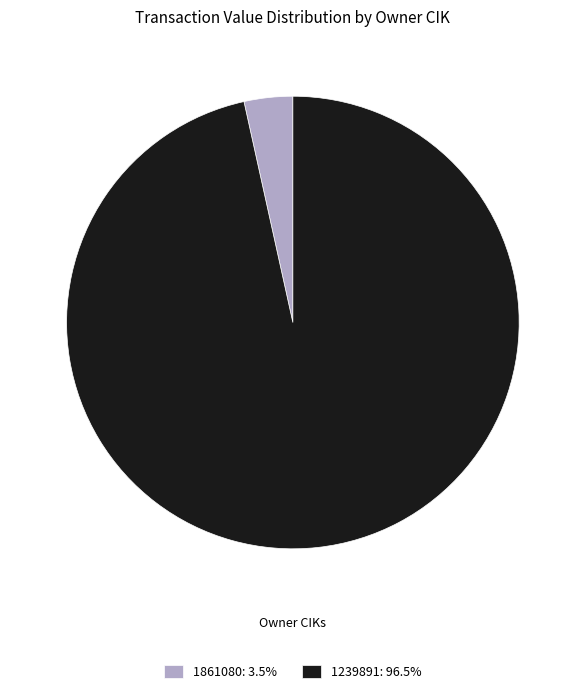

Rank the categories by value from lowest to highest.

1861080, 1239891